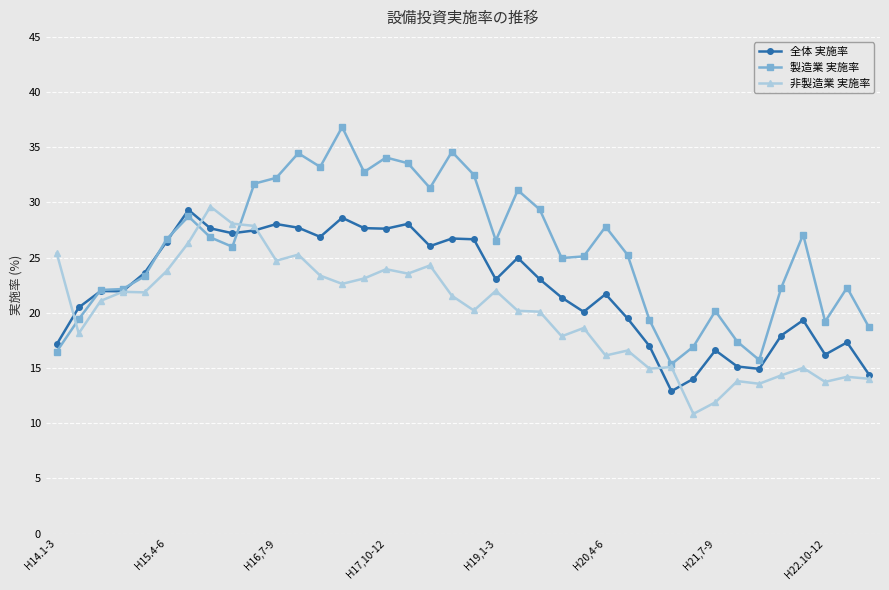

List the series in order of their overall mean, lowest first.

非製造業 実施率, 全体 実施率, 製造業 実施率